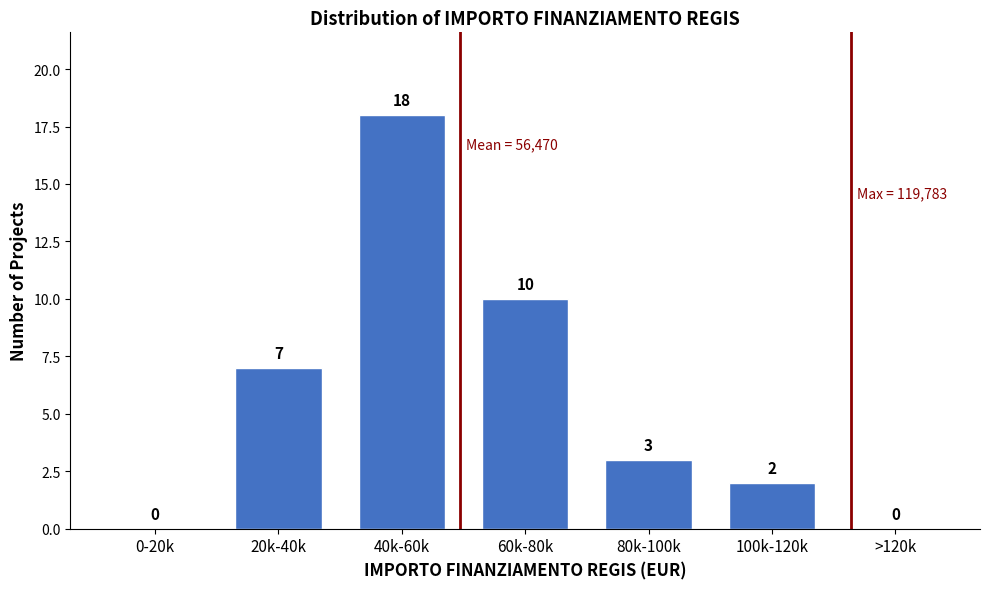

Reading left to right, what are all the values shown in this chart?

0-20k=0	20k-40k=7	40k-60k=18	60k-80k=10	80k-100k=3	100k-120k=2	>120k=0